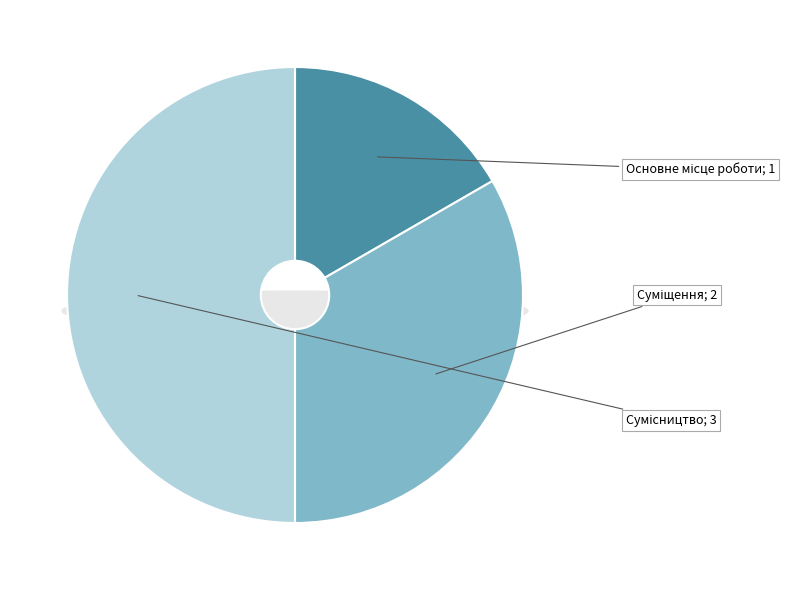

Rank the categories by value from lowest to highest.

Основне місце роботи, Суміщення, Сумісництво